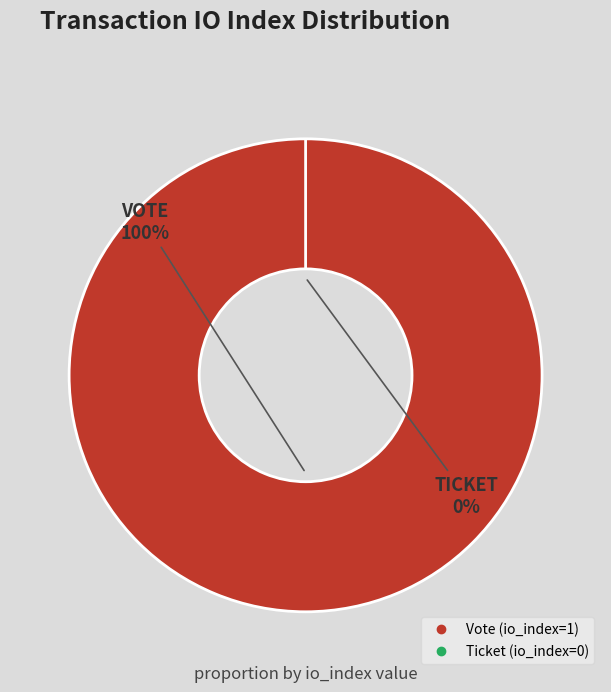

Which slice is the smallest?

Ticket (io_index=0)